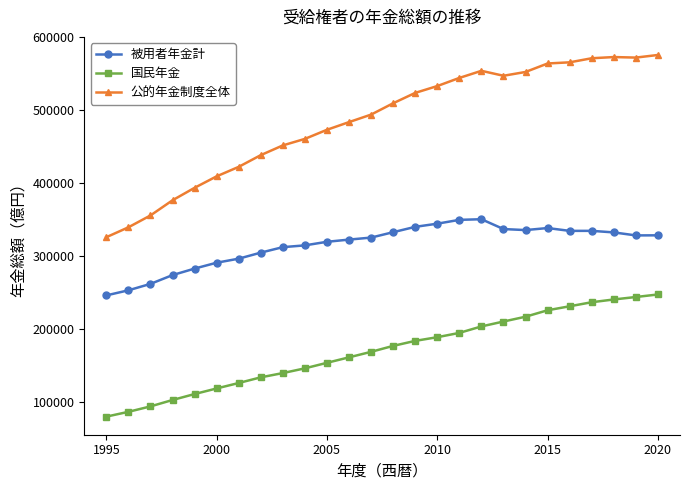

Rank the series by their average value, from highest to lowest.

公的年金制度全体, 被用者年金計, 国民年金